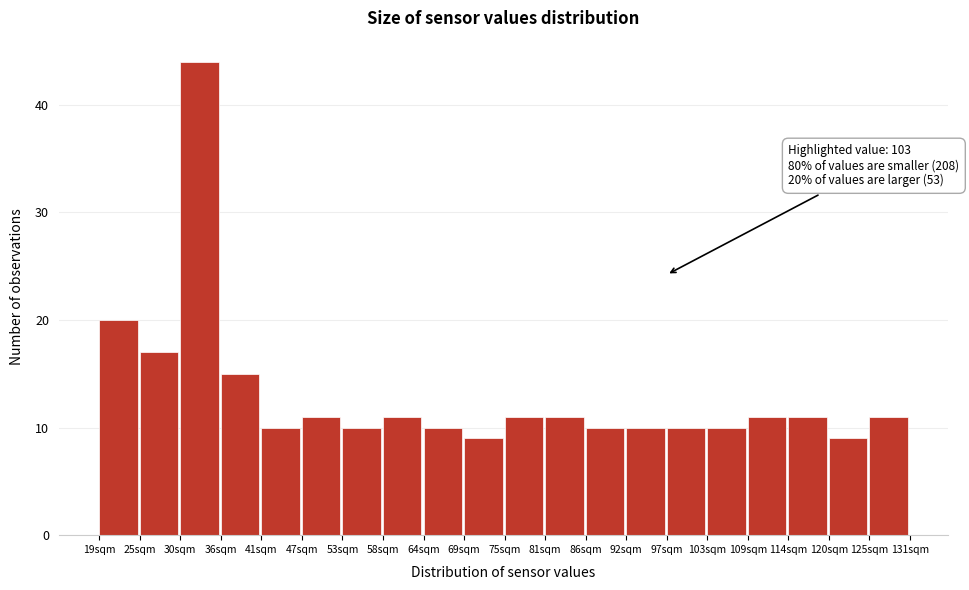

Which range on the x-axis has the tallest bar?

30.7 to 36.3